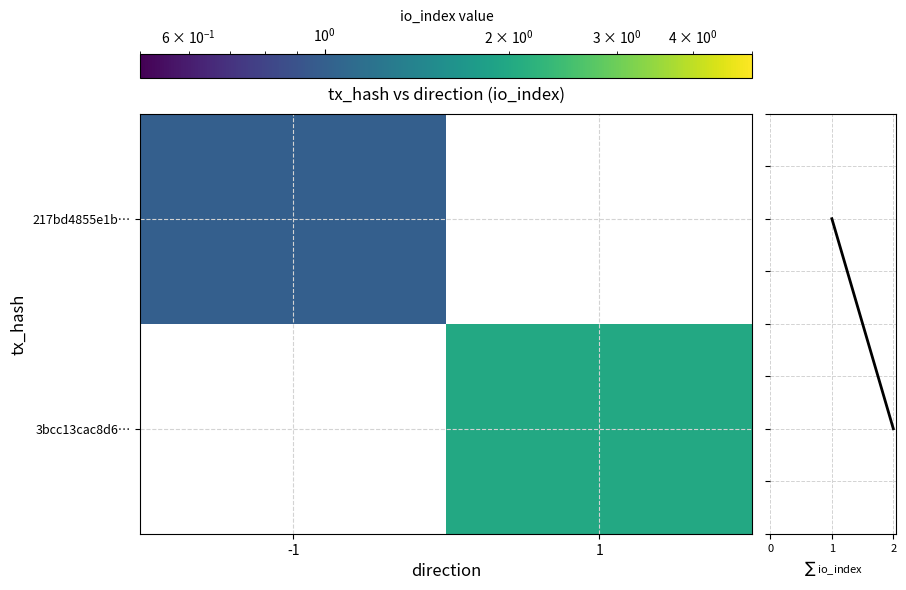

The row sum series shows 0.4 at 2. True or false?

False